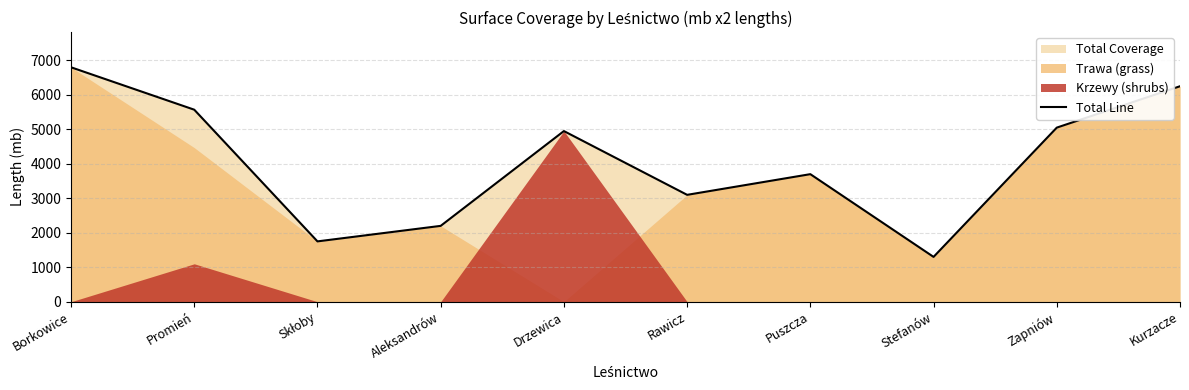

Is it true that the value at Borkowice is 6800?

True